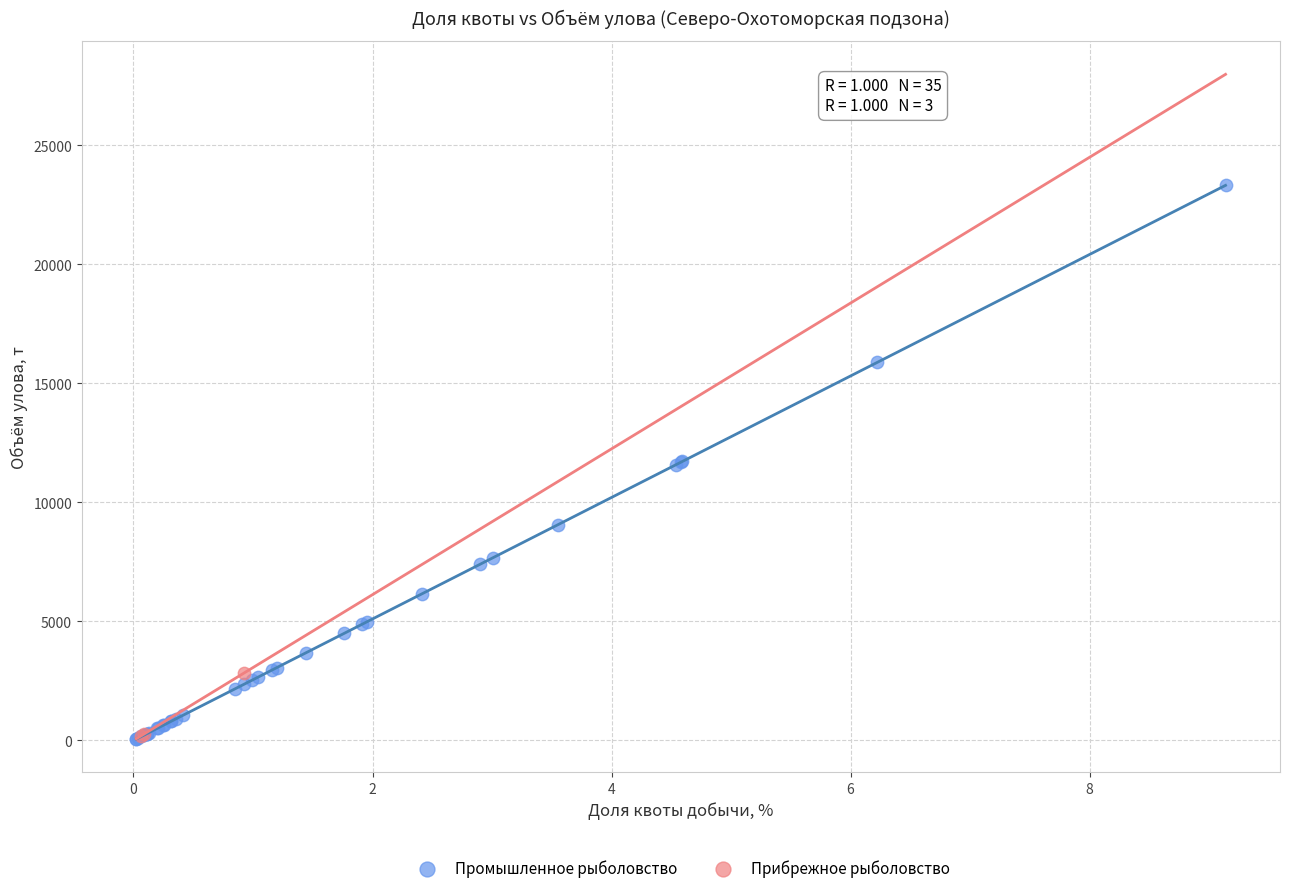

Which series contains the highest Y value?

Промышленное рыболовство